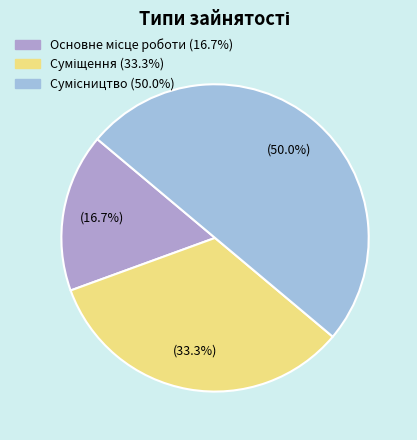

How much of the chart is everything except Сумісництво?

50.0%